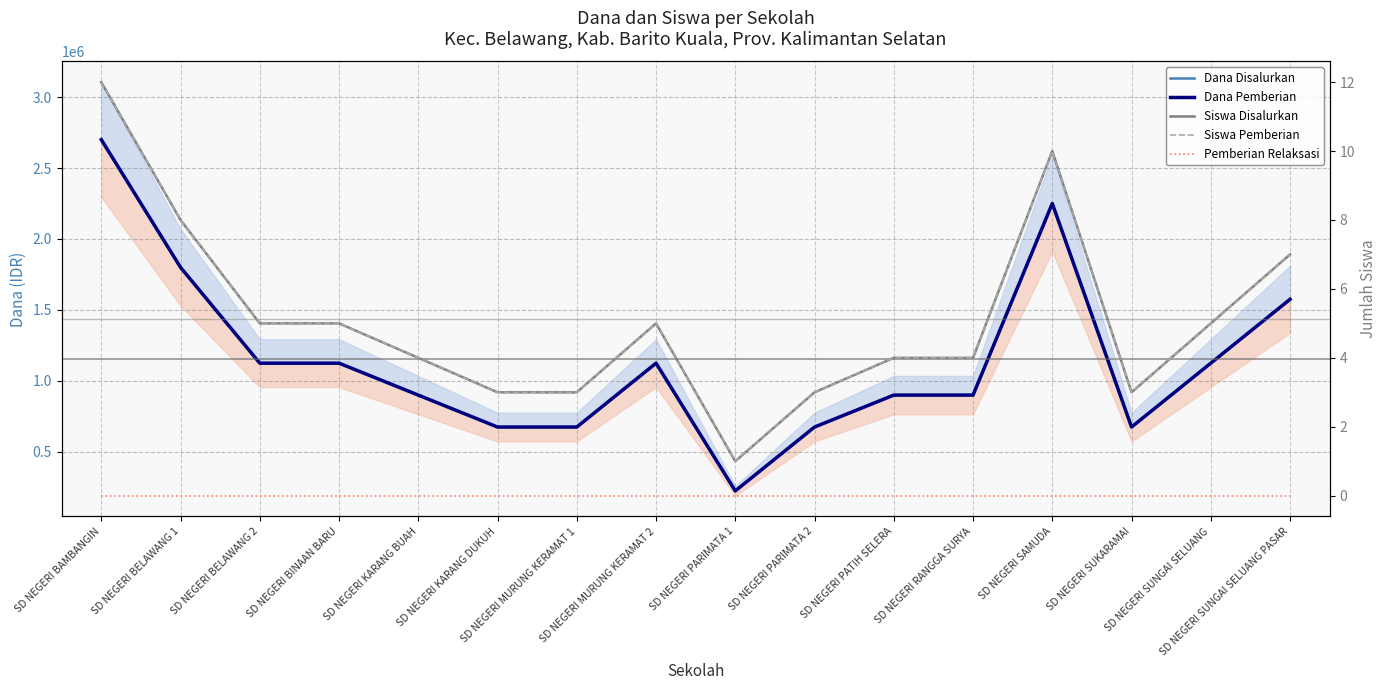

At which category does Siswa Disalurkan reach its first local peak?

SD NEGERI MURUNG KERAMAT 2